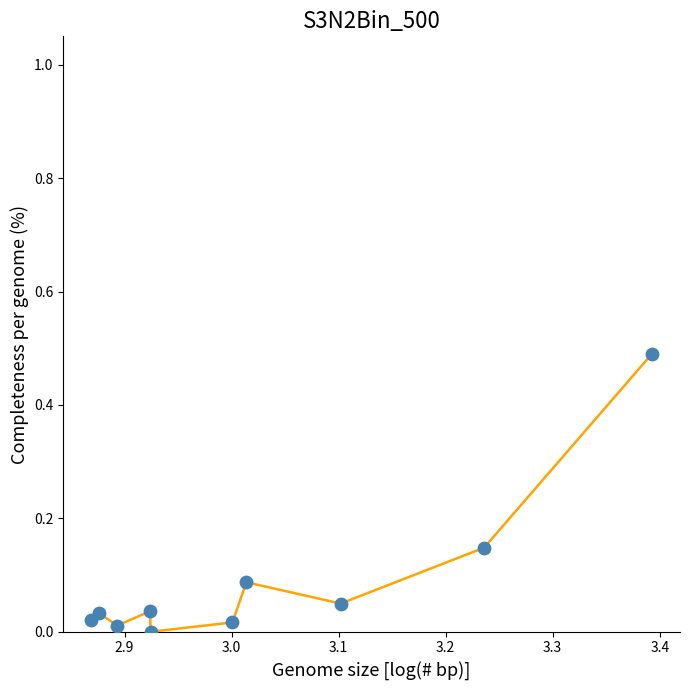

What is the difference between the maximum and minimum values?

0.5